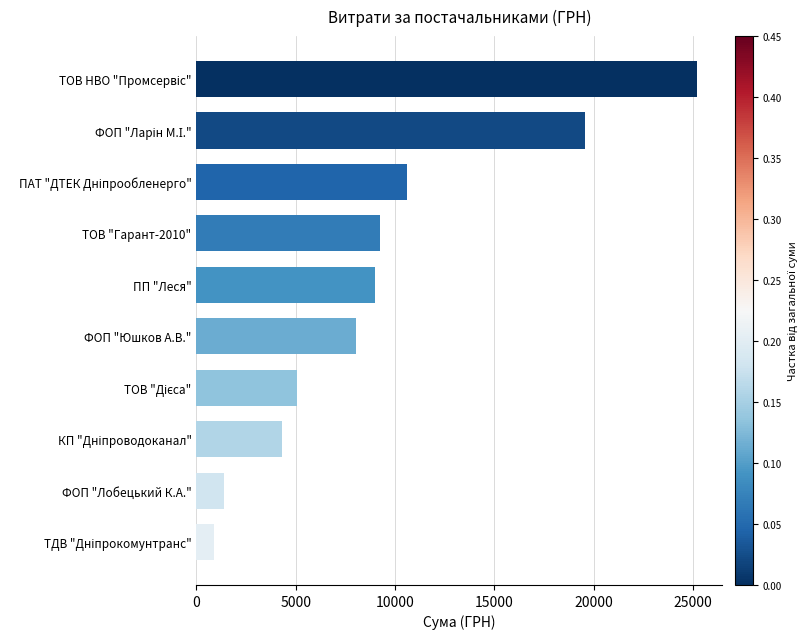

What is the value of the 1st bar from the top?

25220.3